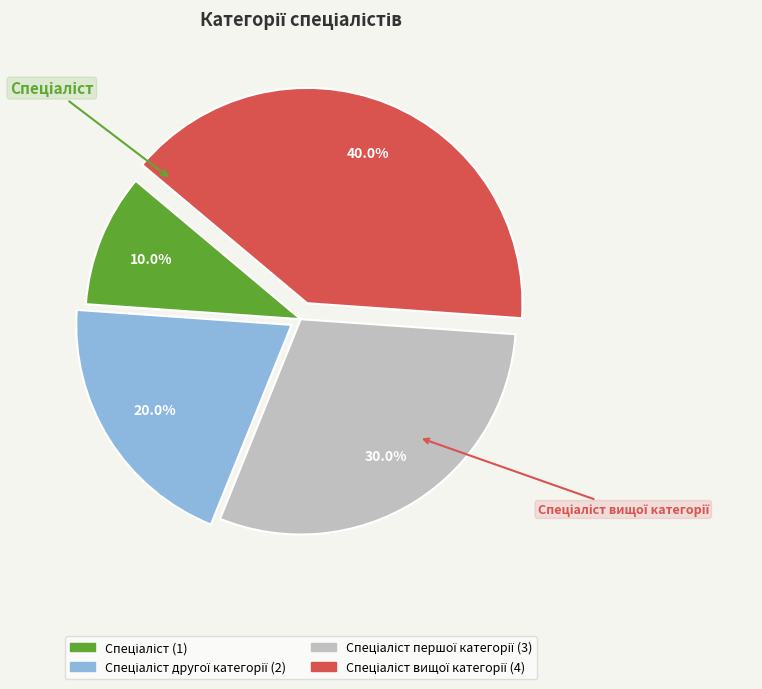

To the nearest percent, what is the difference between the largest and smallest slice percentages?

30%